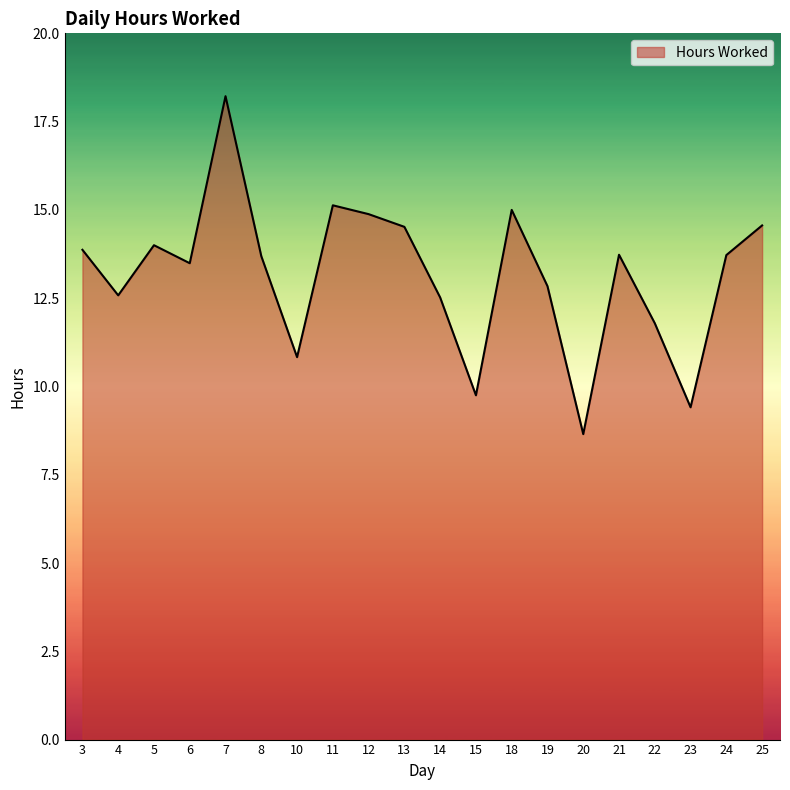

What is the change in value from 19 to 20?

-4.2